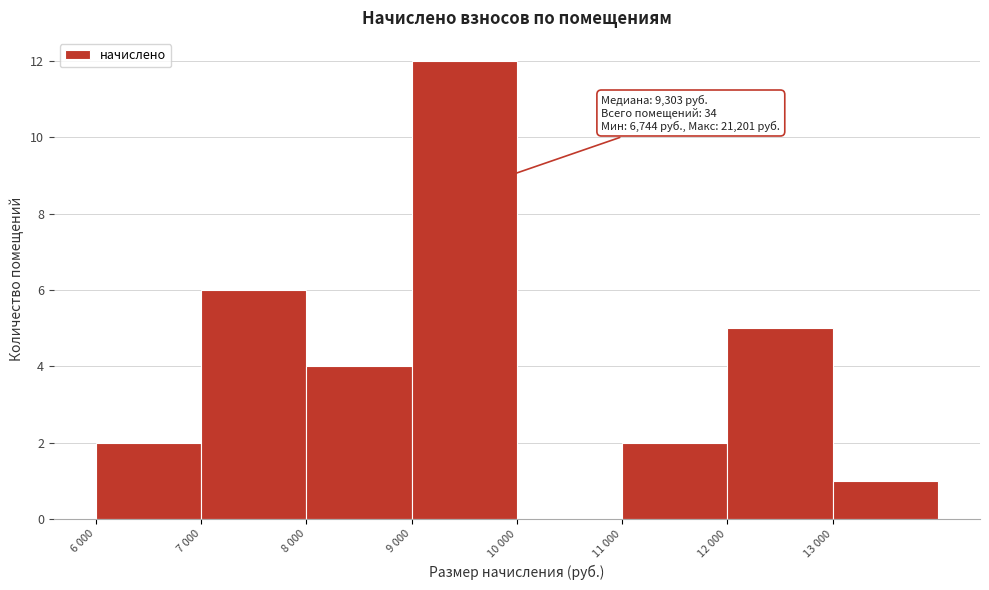

Reading right to left, transcribe all the data shown in this chart.

13 000=1	12 000=5	11 000=2	10 000=0	9 000=12	8 000=4	7 000=6	6 000=2